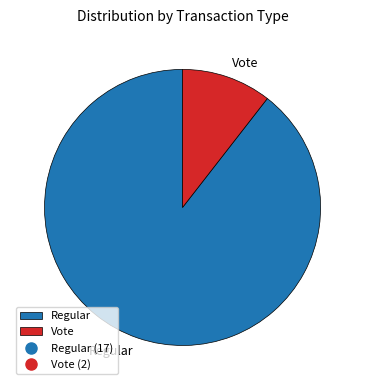

Which has a higher value, Regular or Vote?

Regular